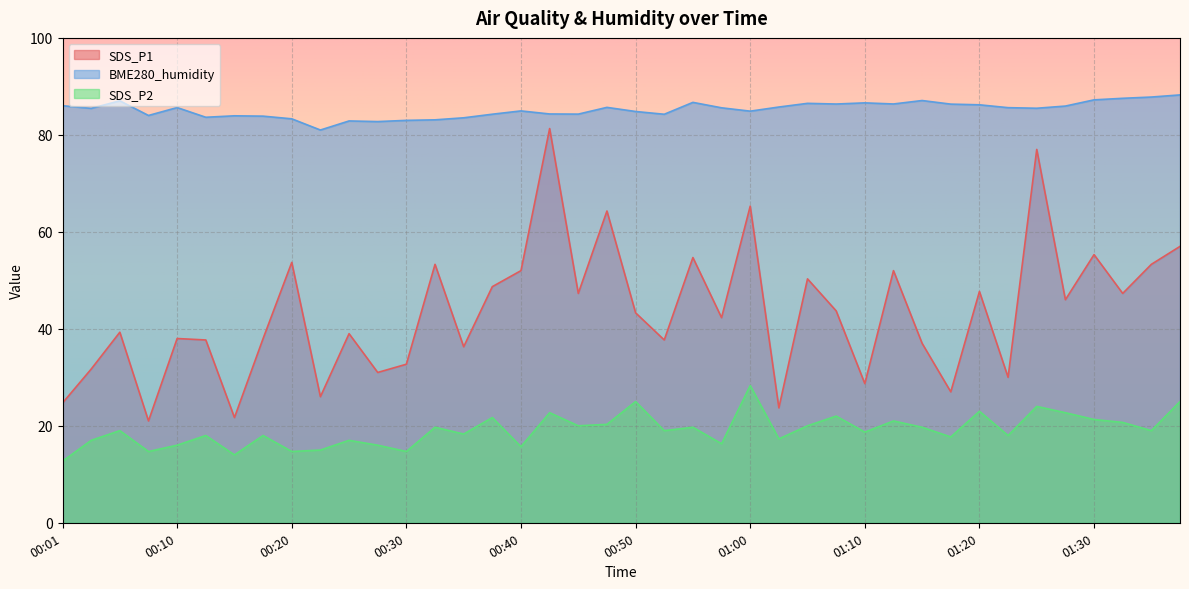

True or false: BME280_humidity and SDS_P1 intersect in this chart.

False